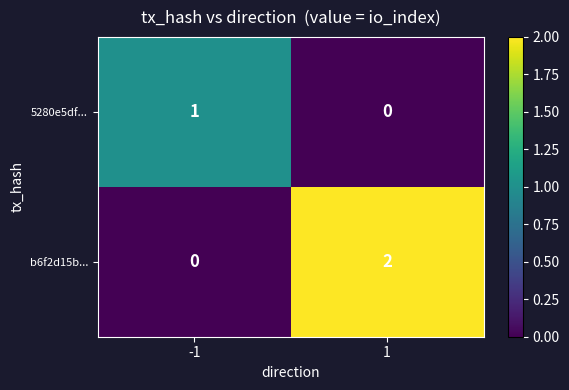

At which category is the sum across all series the highest?

1